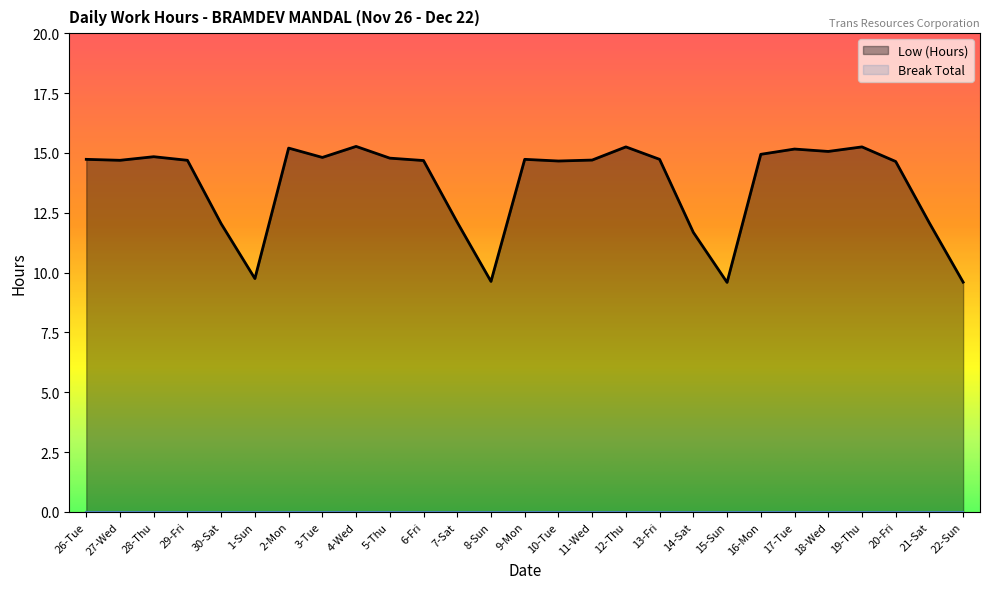

True or false: the data shows 15.2 at 2-Mon.

True